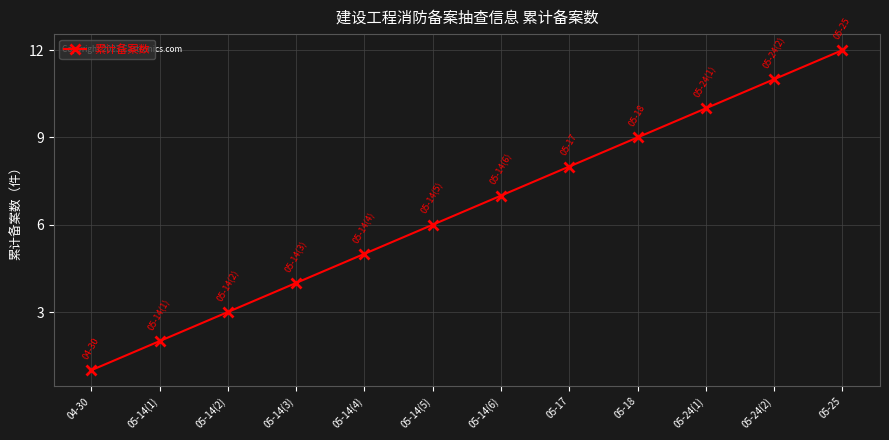

What is the difference between the maximum and second lowest values?

10